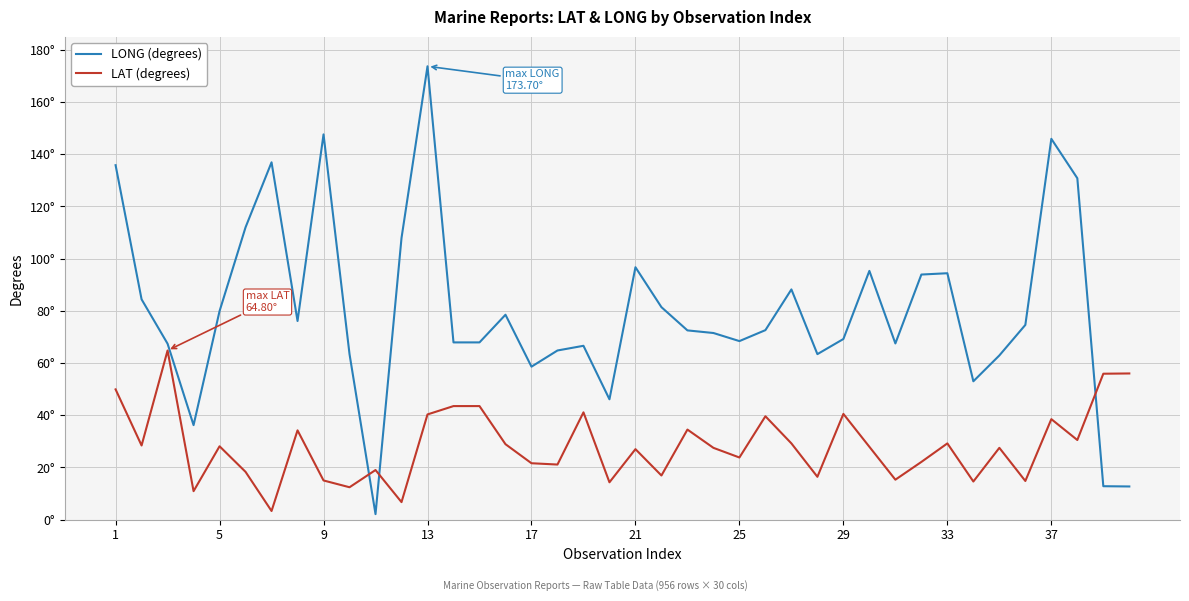

Where does the LONG (degrees) series first go above 72?

1